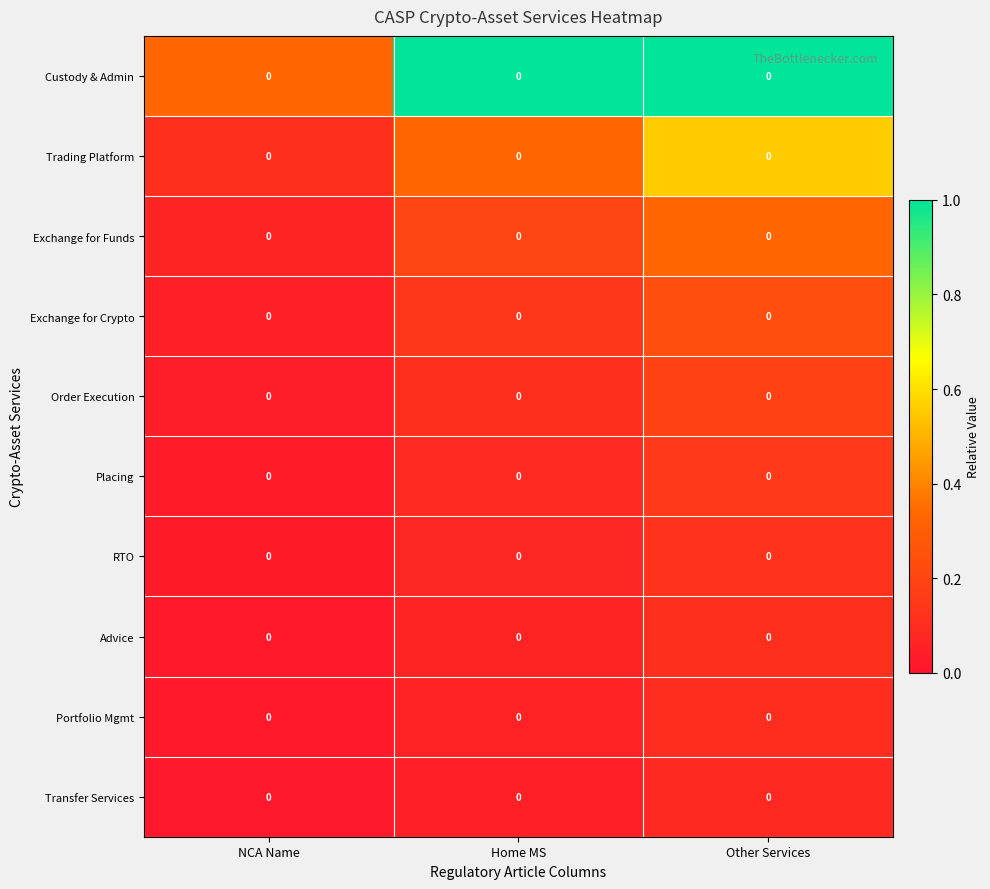

The value of Transfer Services at Other Services is 0.1. True or false?

True